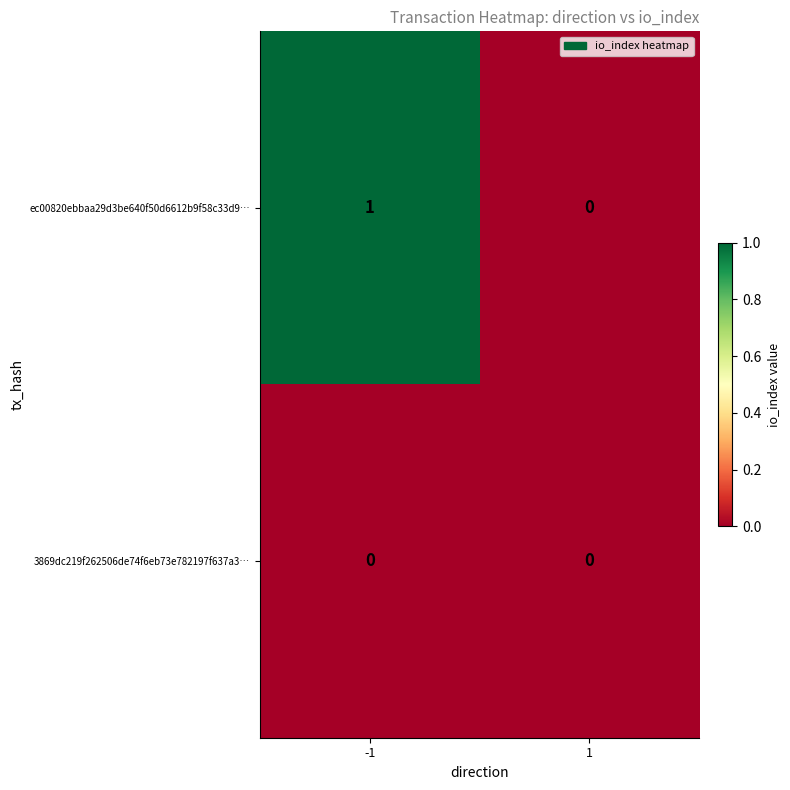

Which series has the largest total across all categories?

ec00820ebbaa29d3be640f50d6612b9f58c33d9…